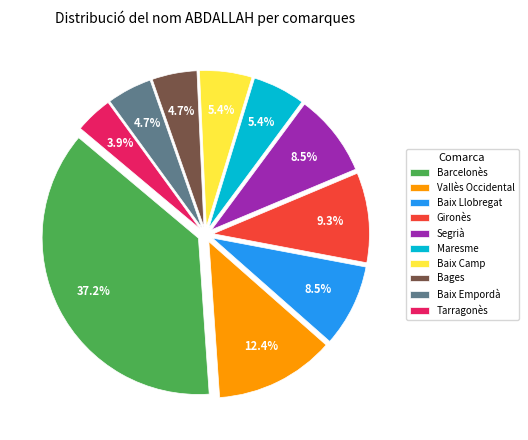

Combined, what portion of the pie is Vallès Occidental and Maresme?

17.8%